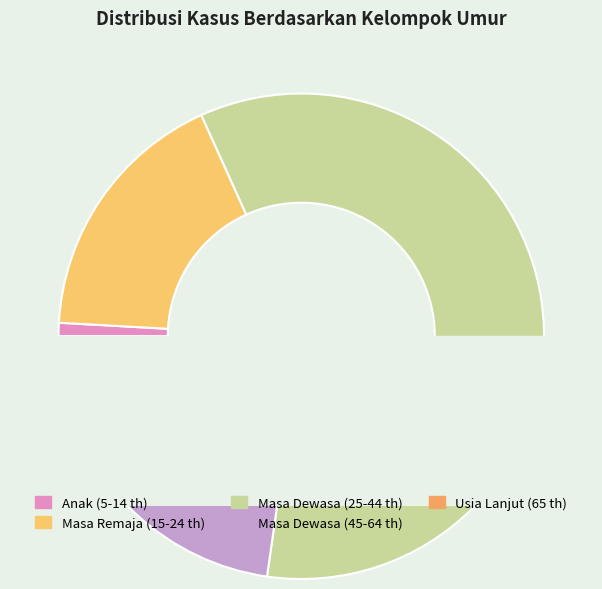

How many segments does this pie chart have?

5